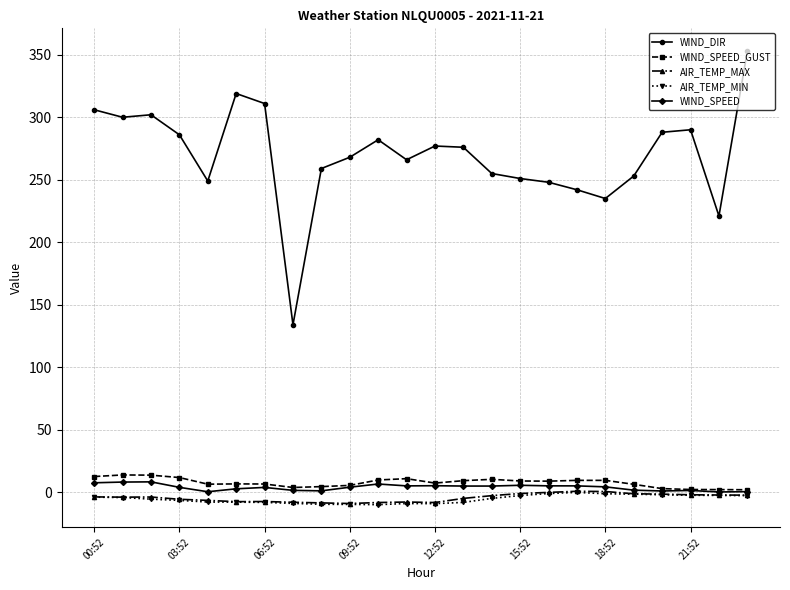

True or false: WIND_SPEED_GUST and AIR_TEMP_MIN intersect in this chart.

False